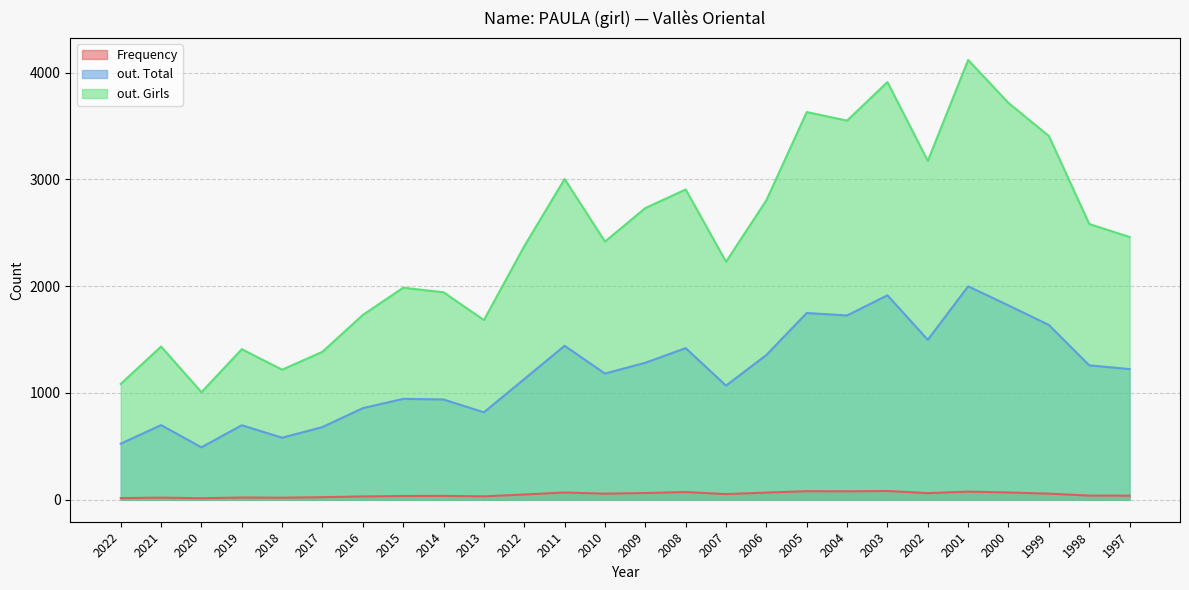

True or false: out. Girls and out. Total cross at least once.

False